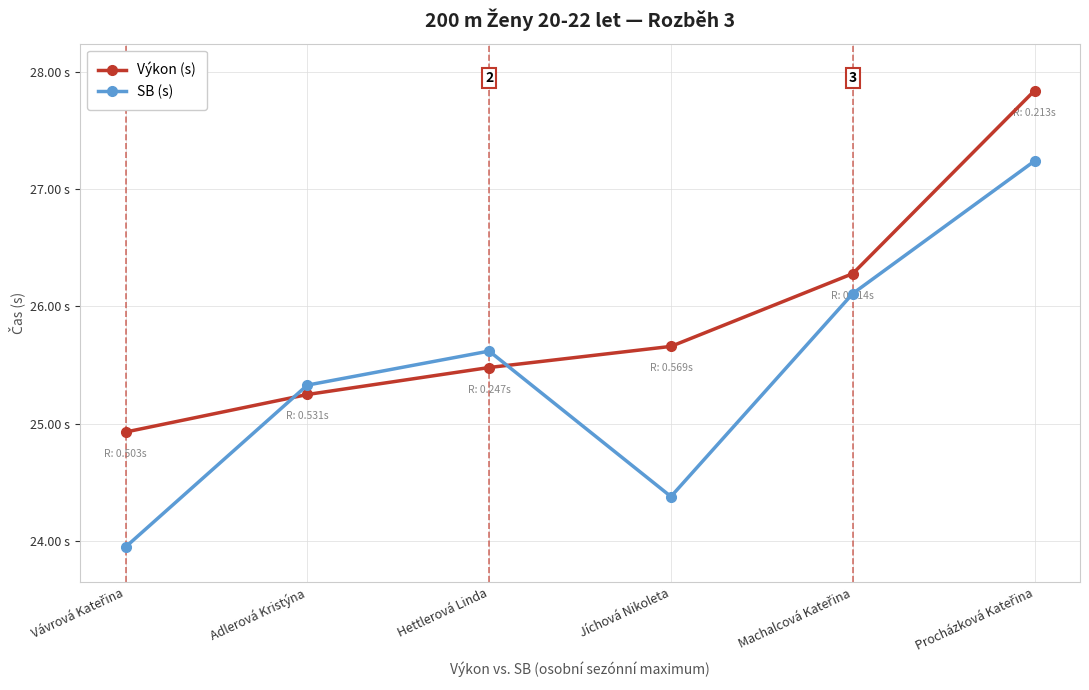

What is the difference between the SB (s) values at Hettlerová Linda and Adlerová Kristýna?

0.3